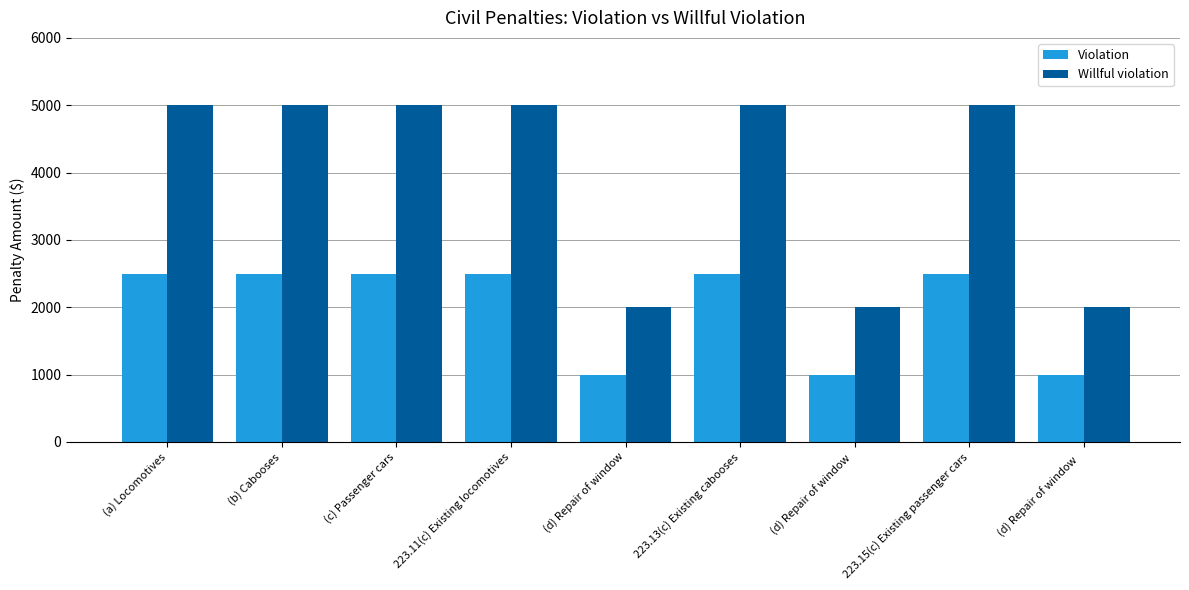

Which series has the largest range (max minus min)?

Willful violation